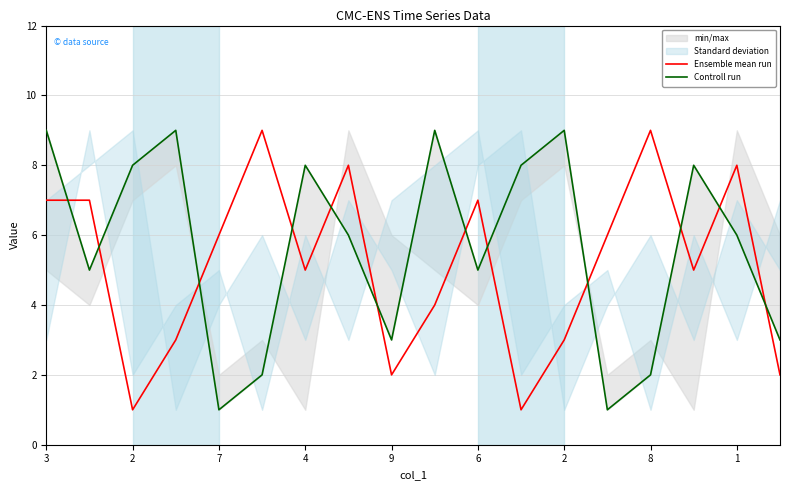

At which category does Controll run reach its first local valley?

2